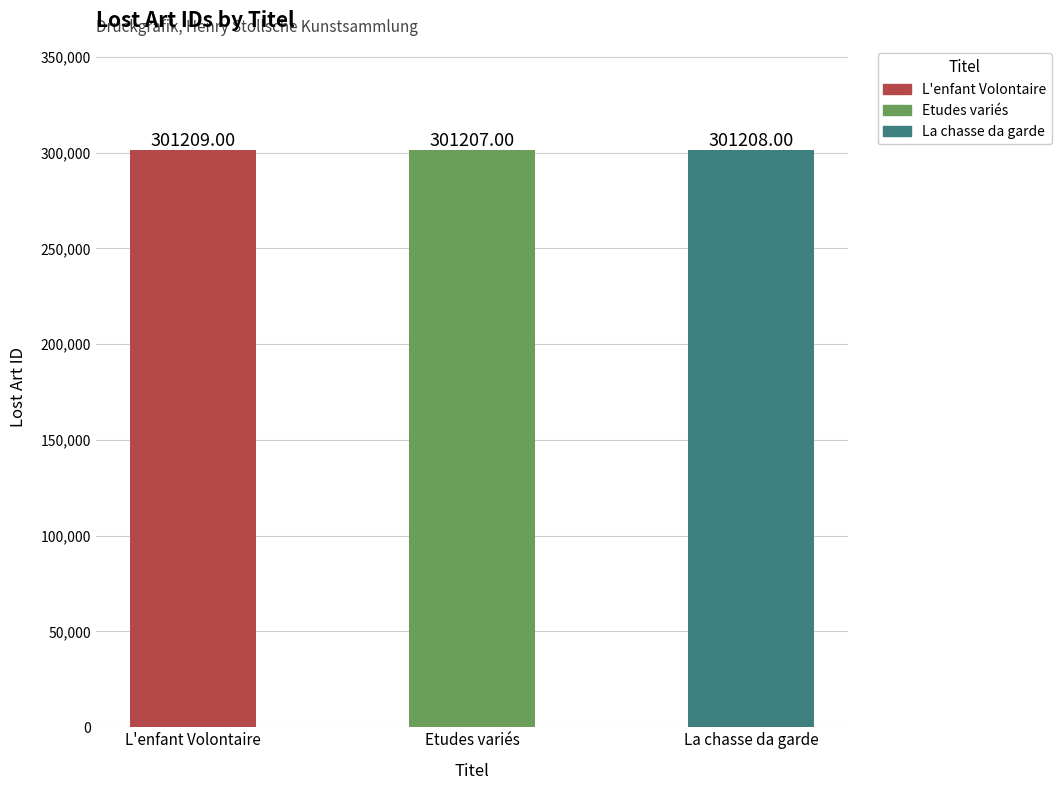

Reading left to right, extract all data points from this chart.

L'enfant Volontaire=301209	Etudes variés=301207	La chasse da garde=301208